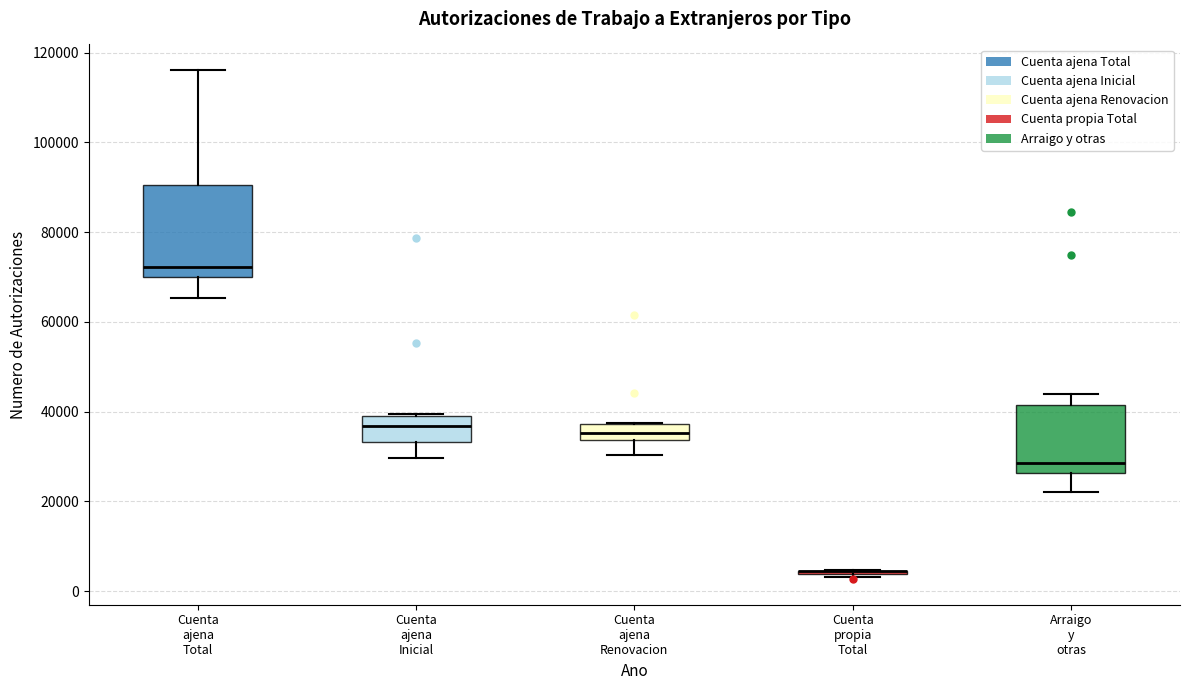

Reading left to right, transcribe this box plot: for each box, give where its median line is, the range the box spans, and where its two whiskers end, as read against the y-axis. The values are not printed on the chart, so give them approximately, as read against the axis.

Cuenta ajena Total: median 72000, box 70000 to 90000, whiskers 66000 to 116000
Cuenta ajena Inicial: median 36000, box 34000 to 38000, whiskers 30000 to 40000
Cuenta ajena Renovacion: median 36000, box 34000 to 38000, whiskers 30000 to 38000
Cuenta propia Total: box collapsed to a line at 4000, whiskers 4000 to 4000
Arraigo y otras: median 28000, box 26000 to 42000, whiskers 22000 to 44000